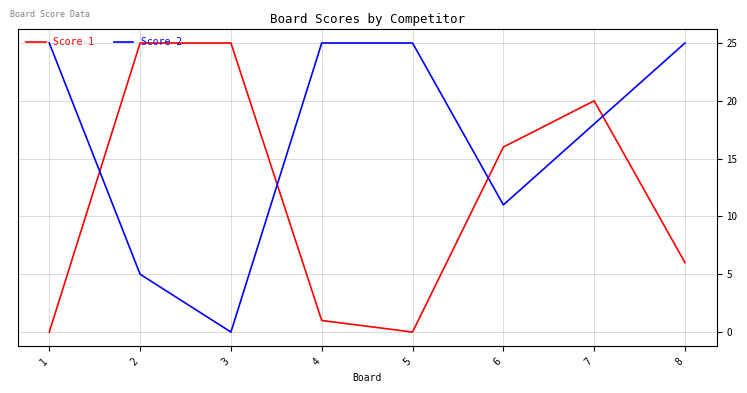

List the series in order of their overall mean, highest first.

Score 2, Score 1